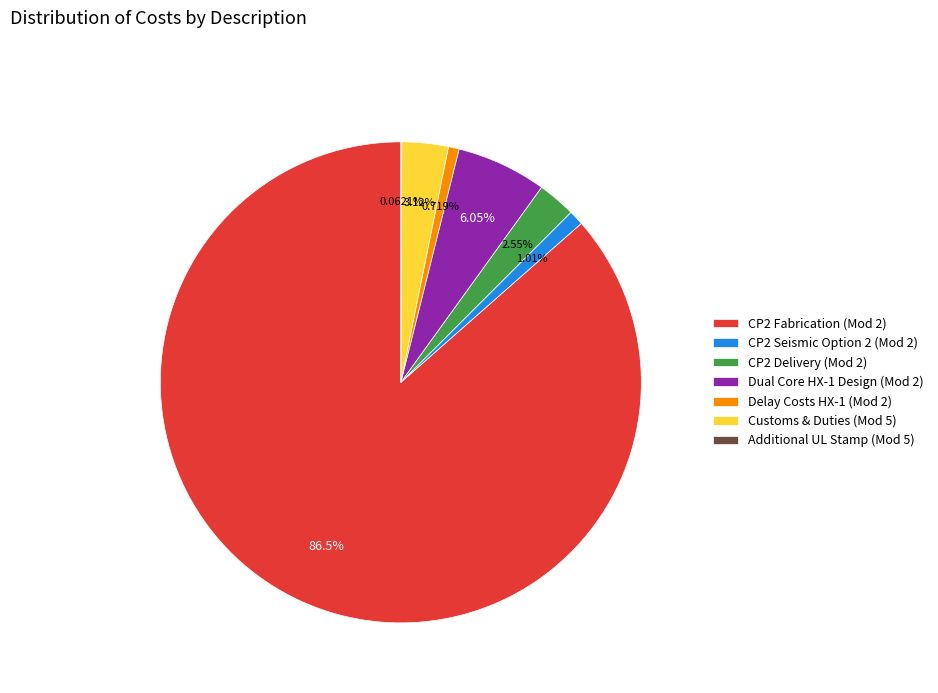

To the nearest percent, what is the average slice percentage?

14%